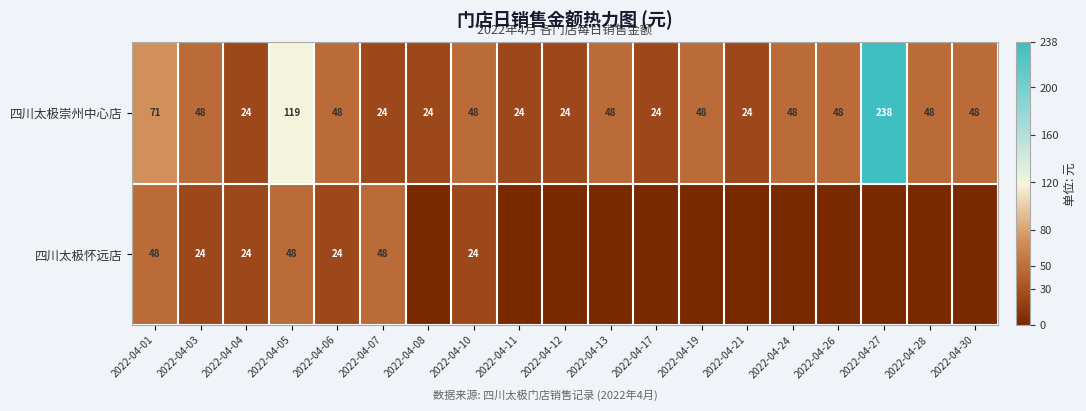

The 四川太极崇州中心店 series shows 24 at 2022-04-17. True or false?

True